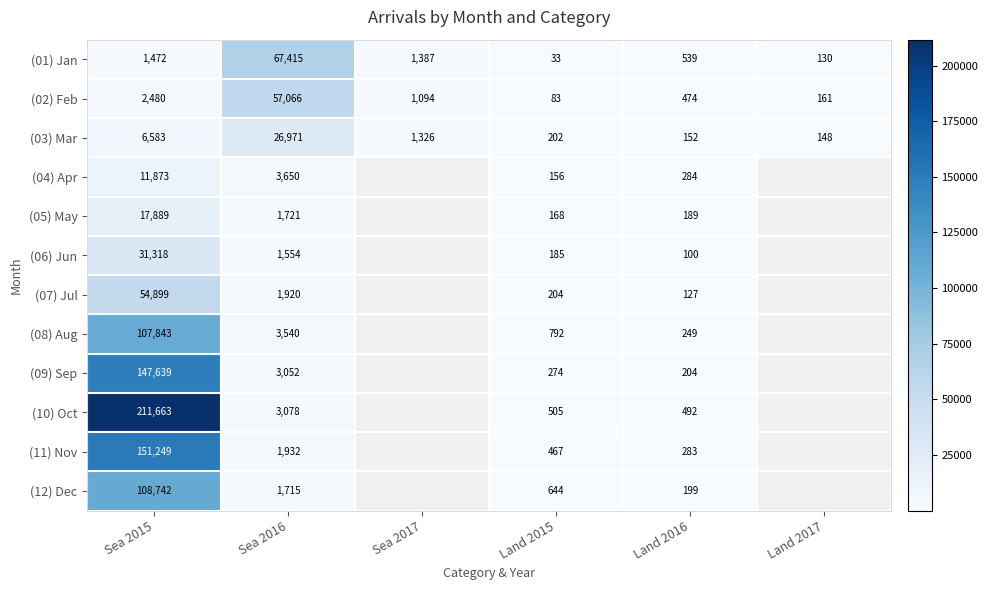

True or false: (07) Jul has a value of 82408 at Sea 2015.

False